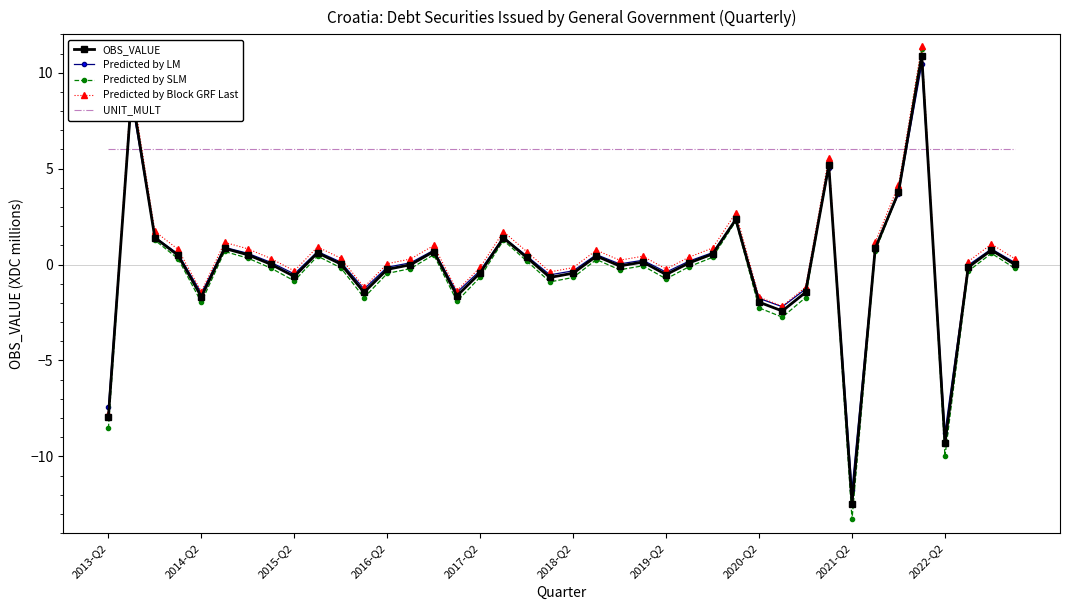

Which series has the largest total across all categories?

UNIT_MULT